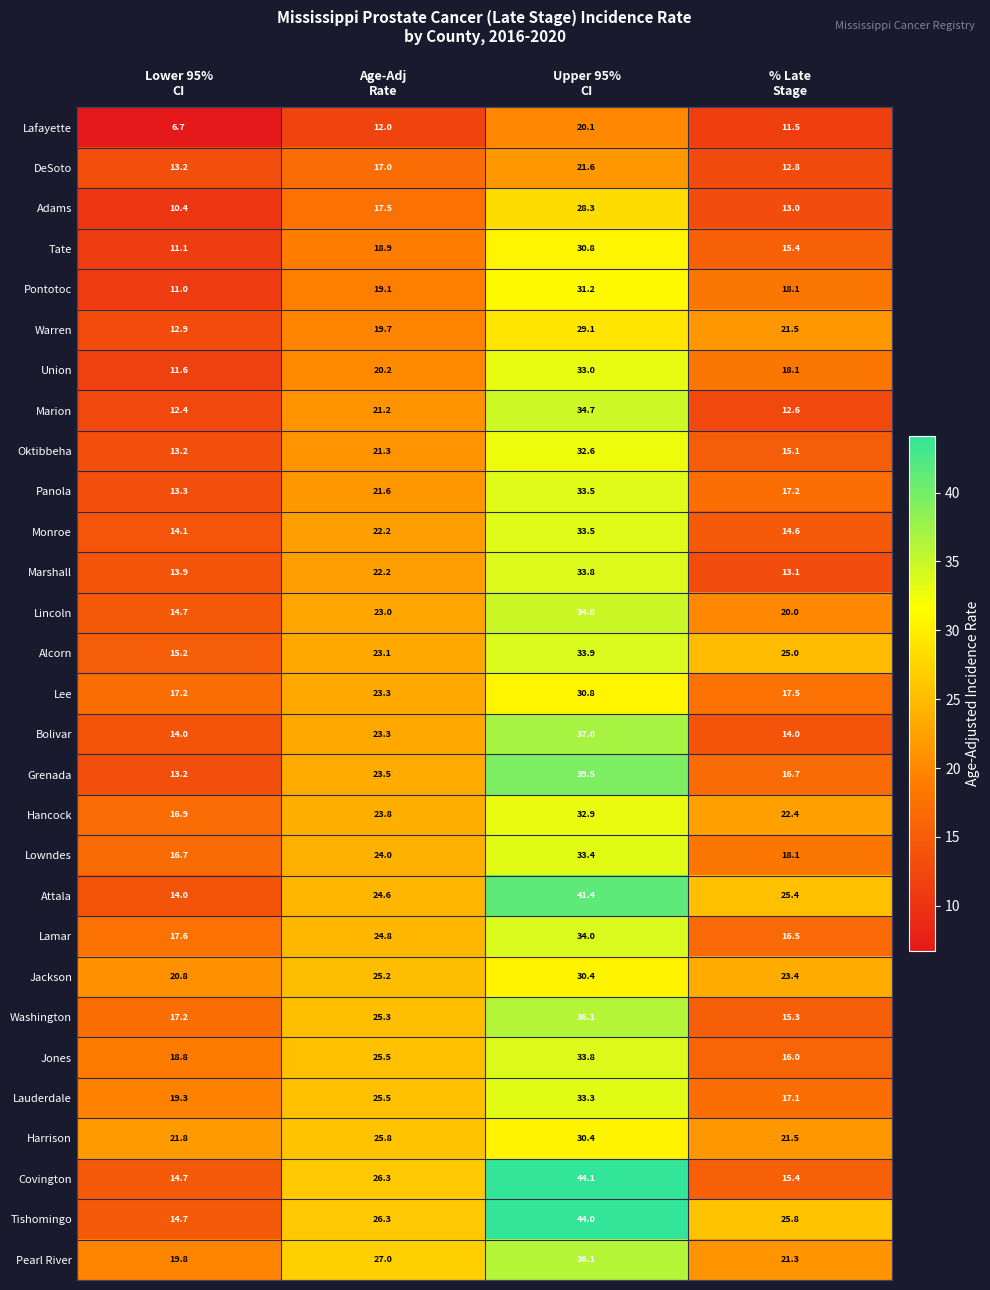

Which series has the largest total across all categories?

Tishomingo